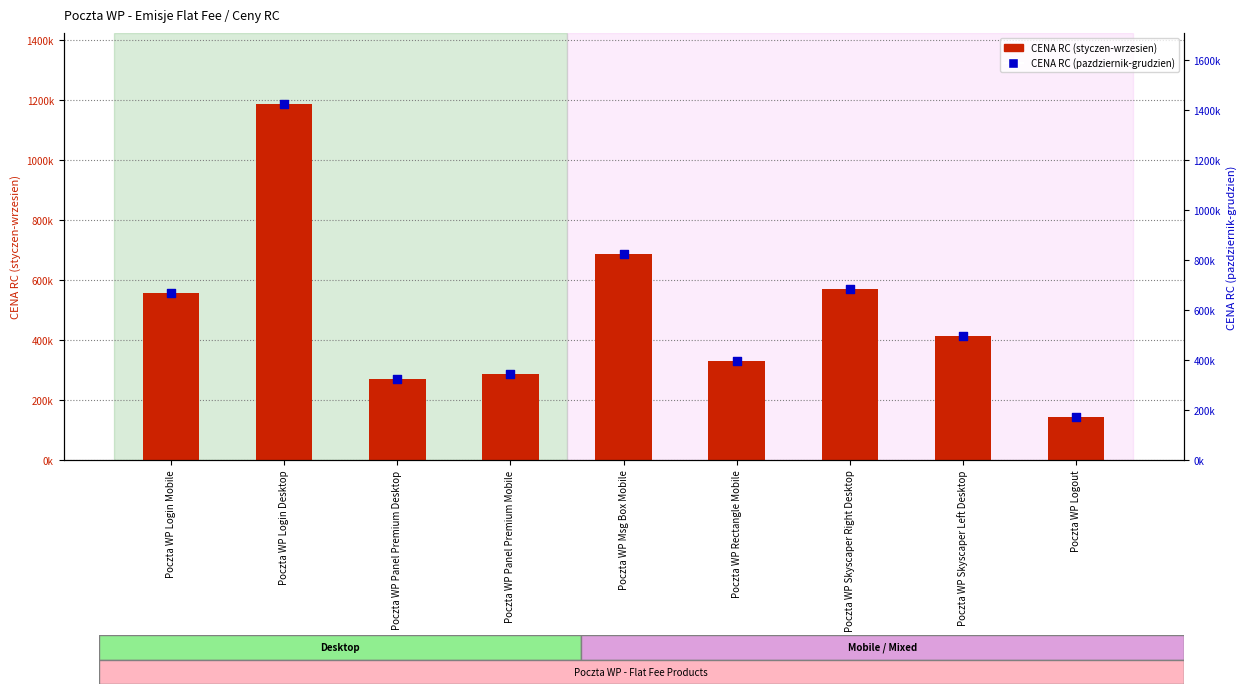

Which series contains the lowest Y value?

CENA RC (styczen-wrzesien)